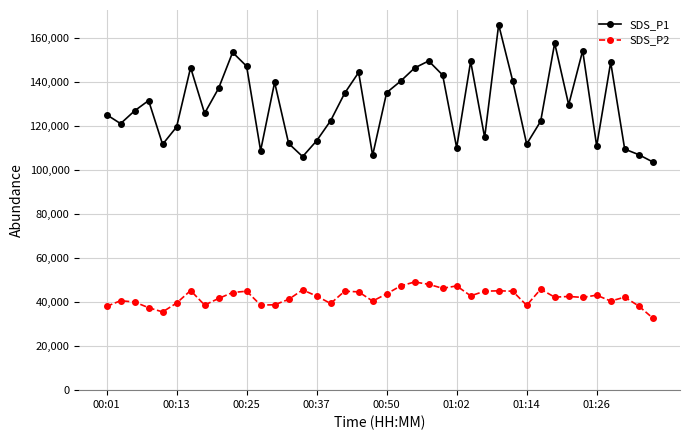

True or false: SDS_P2 and SDS_P1 intersect in this chart.

False